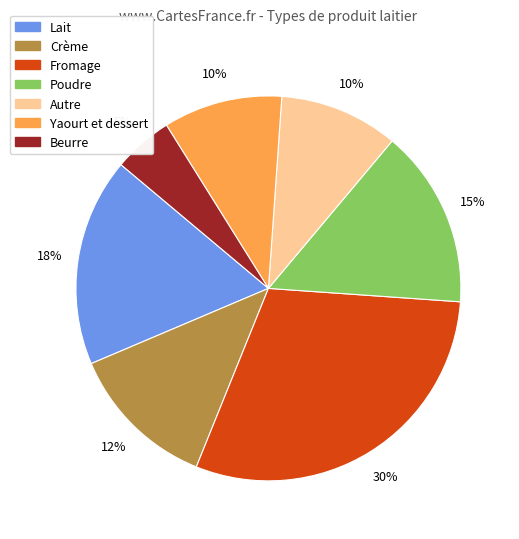

The Beurre slice represents 1% of the pie. True or false?

False